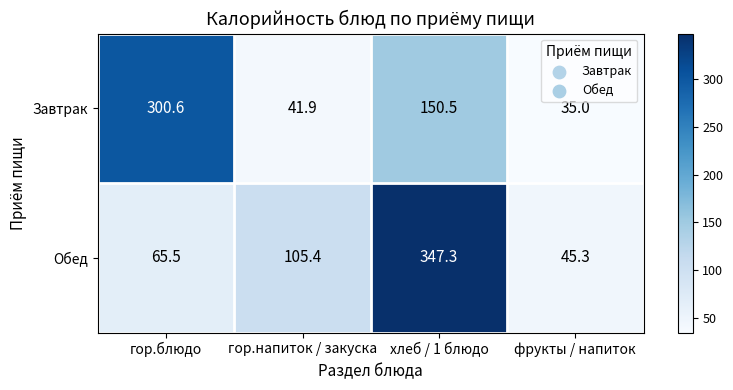

Reading left to right, extract all data points from this chart.

Завтрак: 300.6	41.9	150.5	35.0
Обед: 65.5	105.4	347.3	45.3